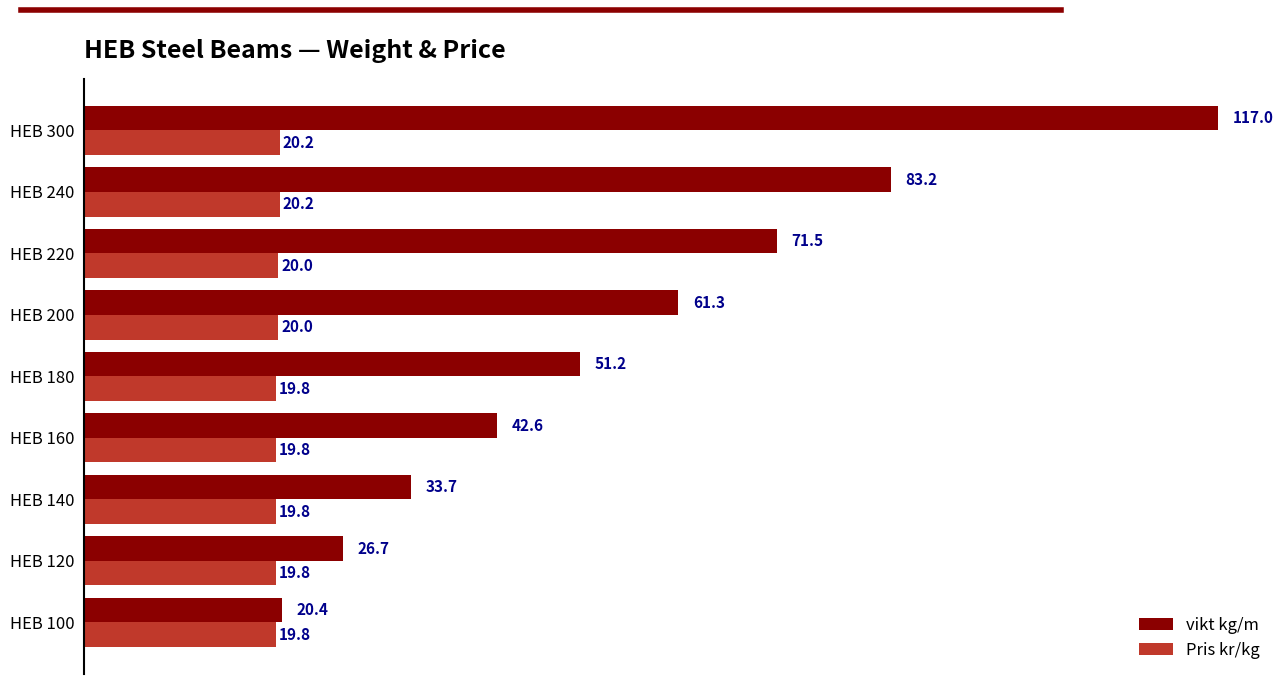

Rank the series by their maximum value, from highest to lowest.

vikt kg/m, Pris kr/kg